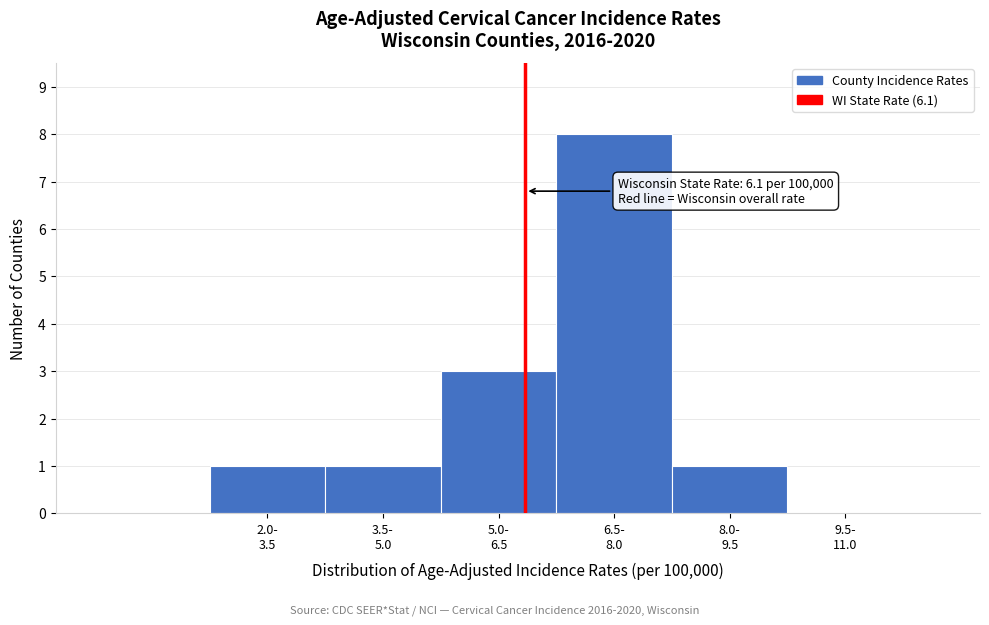

What is the greatest value displayed?

8